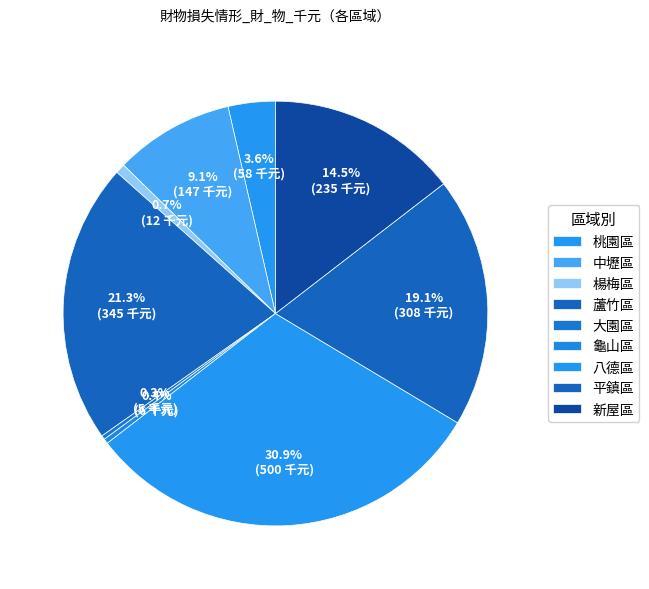

Does 大園區 represent more than half of the total?

No